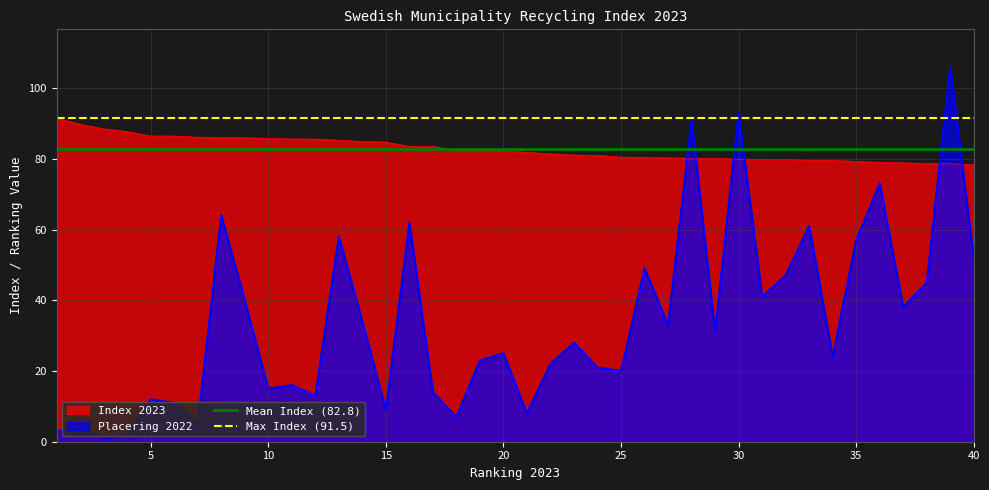

True or false: Placering 2022 and Index 2023 cross at least once.

True